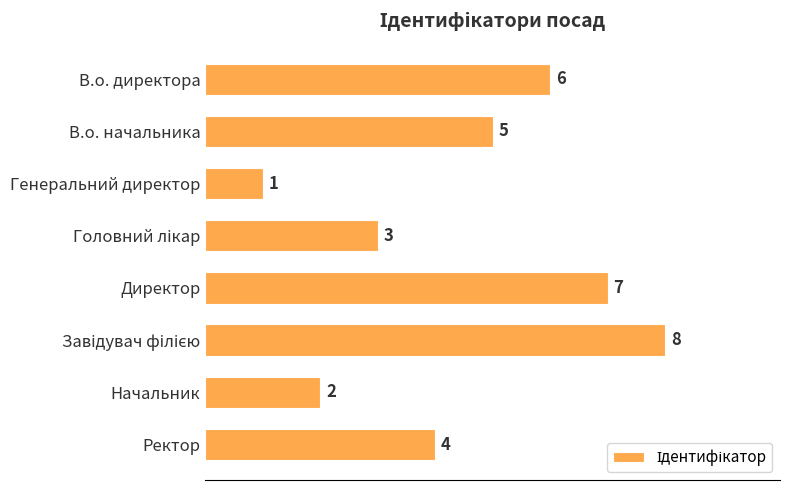

The value at Начальник is 2. True or false?

True